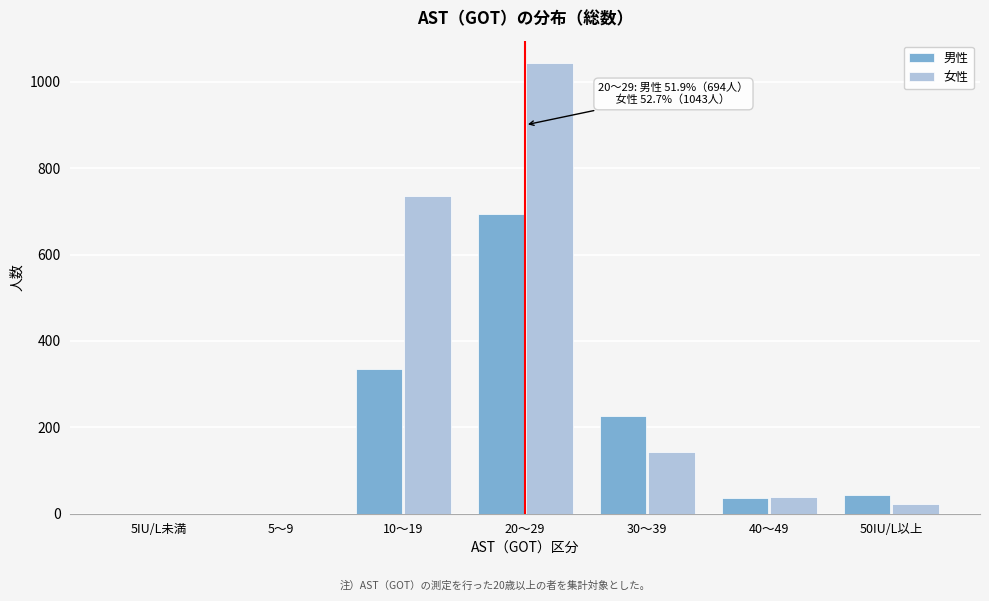

Reading right to left, list all the values displayed in this chart.

男性: 50IU/L以上=43	40～49=36	30～39=227	20～29=694	10～19=336	5～9=0	5IU/L未満=0
女性: 50IU/L以上=23	40～49=38	30～39=142	20～29=1043	10～19=735	5～9=0	5IU/L未満=0